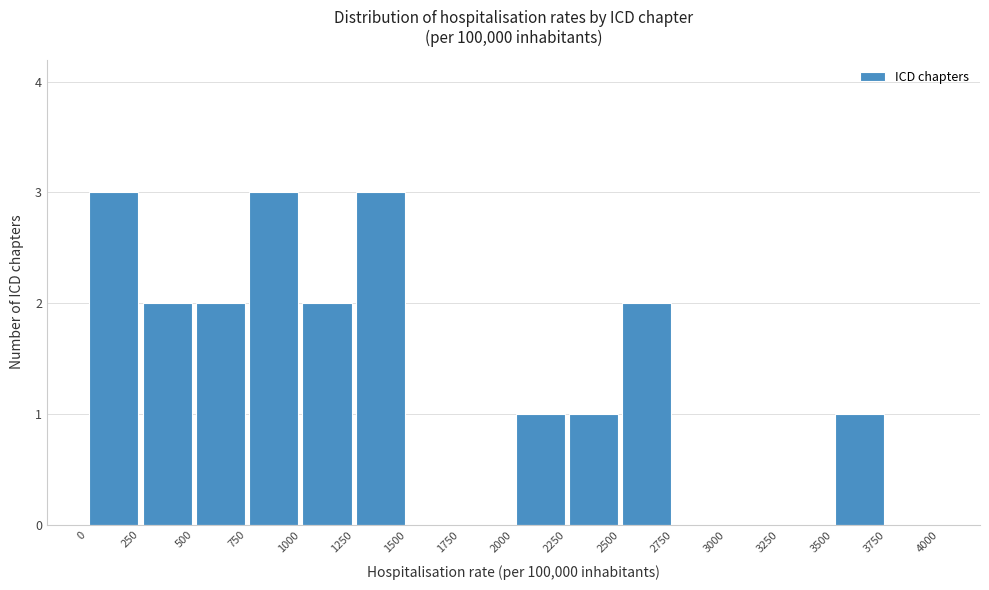

What is the height of the bar covering 2250 to 2500 on the x-axis? The values are not printed on the chart, so give them approximately, as read against the axis.

1